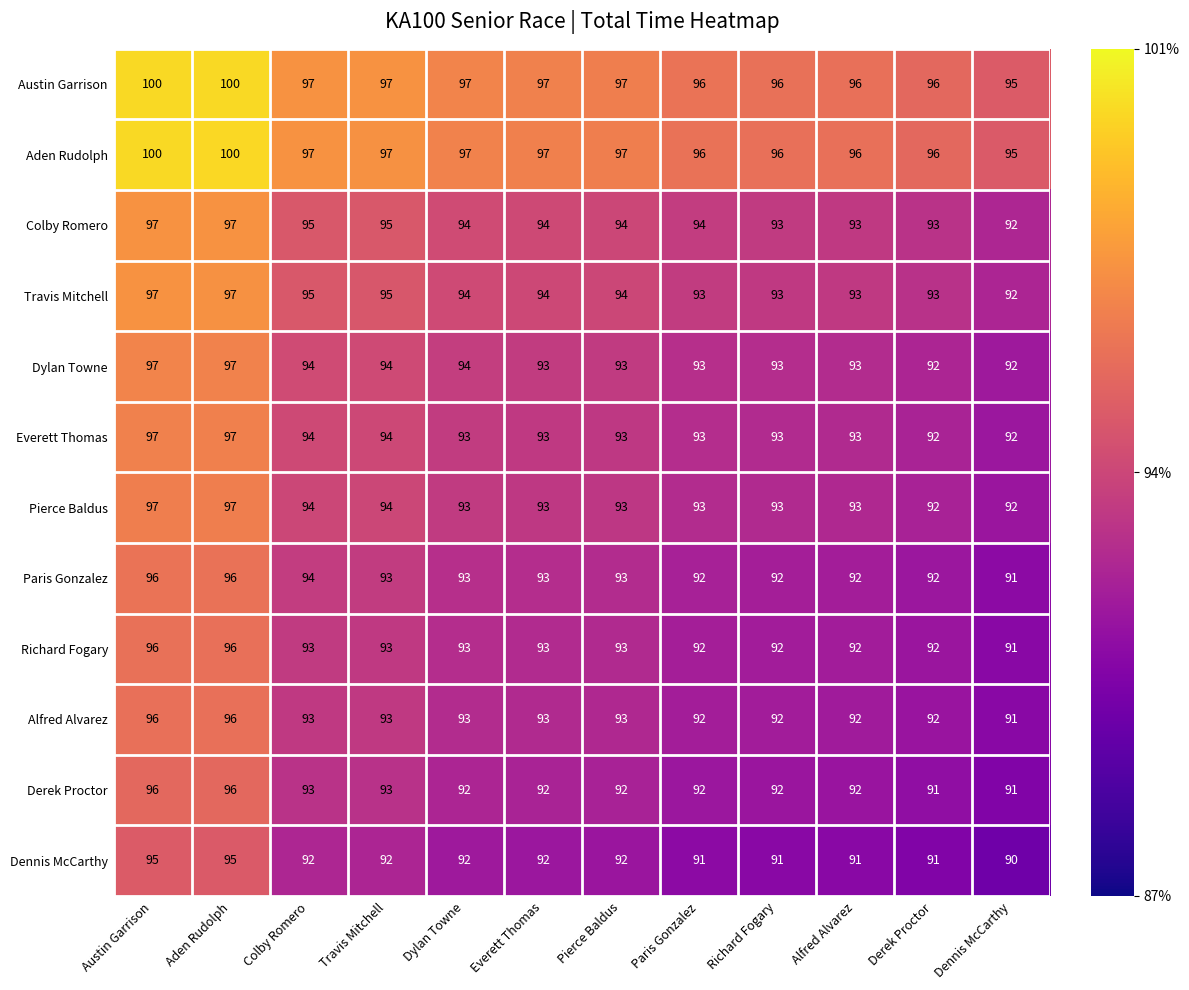

What is the sum of all Dennis McCarthy values?

1104